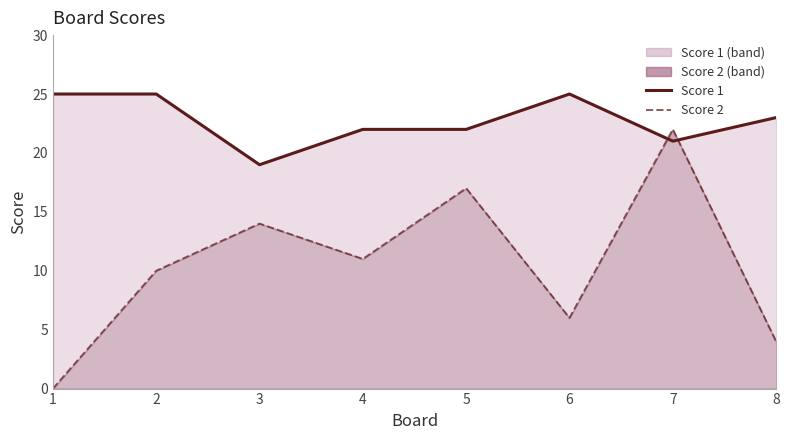

Is the value of Score 1 line at 8 greater than the value of Score 2 line at 8?

Yes